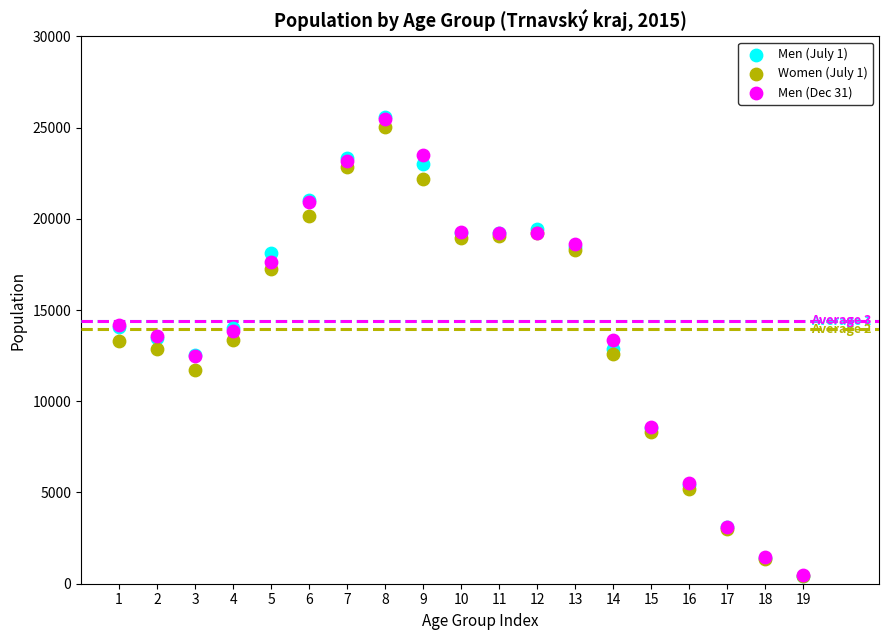

What are all the series names shown in the legend?

Men (July 1), Women (July 1), Men (Dec 31)